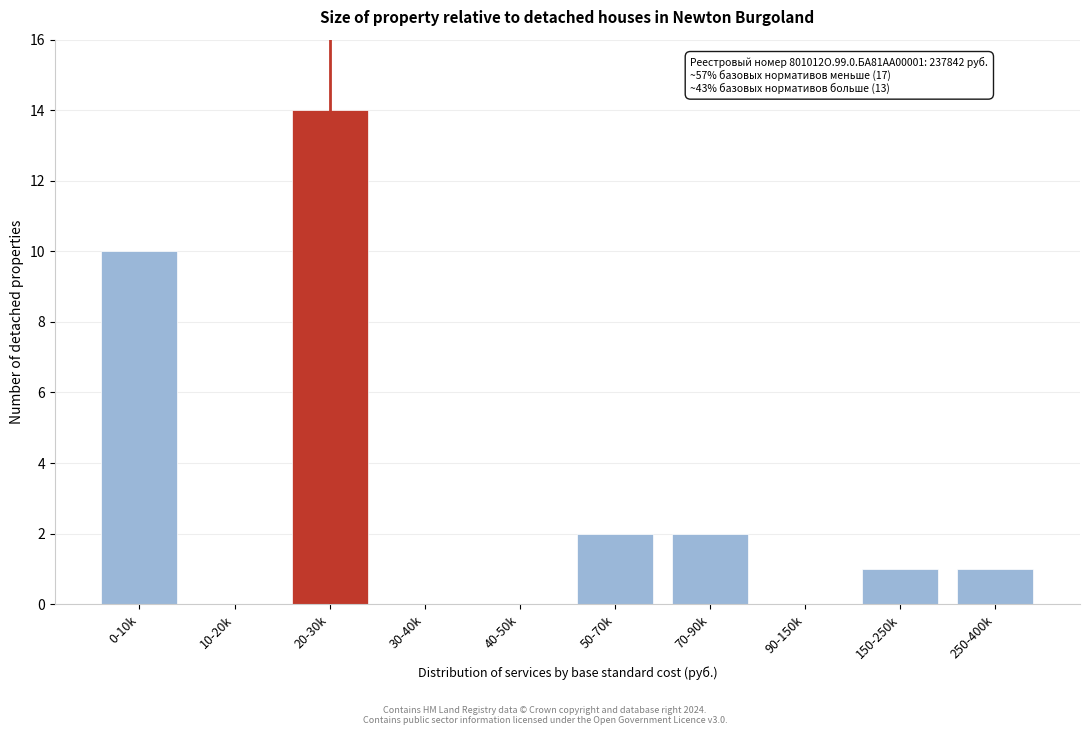

Reading left to right, transcribe all the data shown in this chart.

0-10k=10	10-20k=0	20-30k=14	30-40k=0	40-50k=0	50-70k=2	70-90k=2	90-150k=0	150-250k=1	250-400k=1